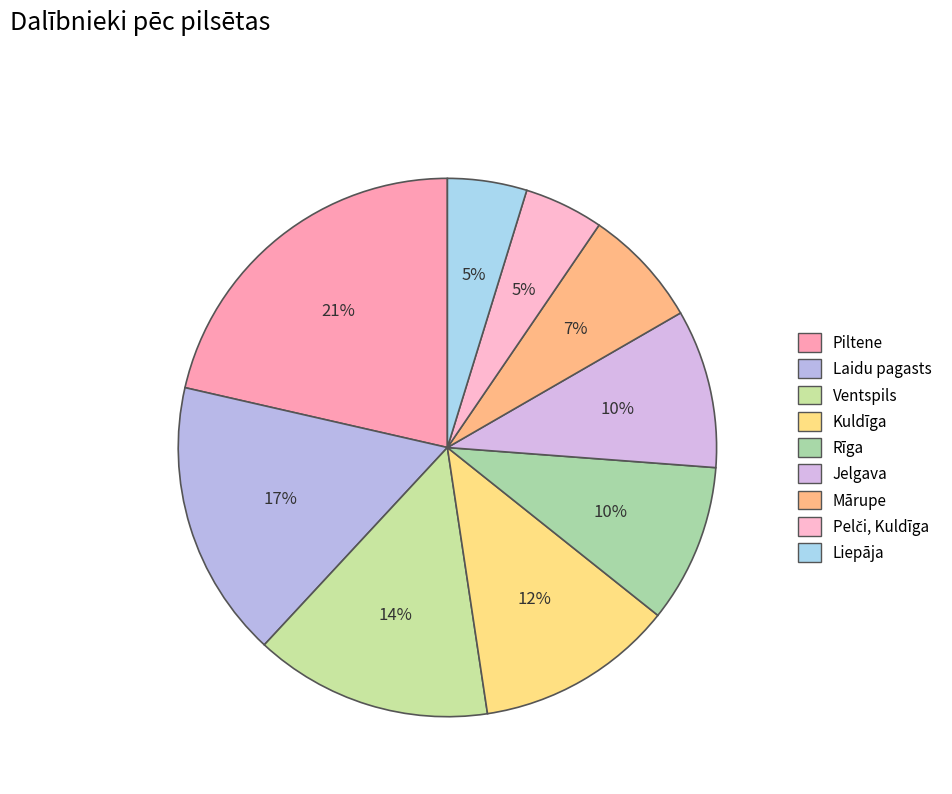

Is there a majority slice in this chart?

No